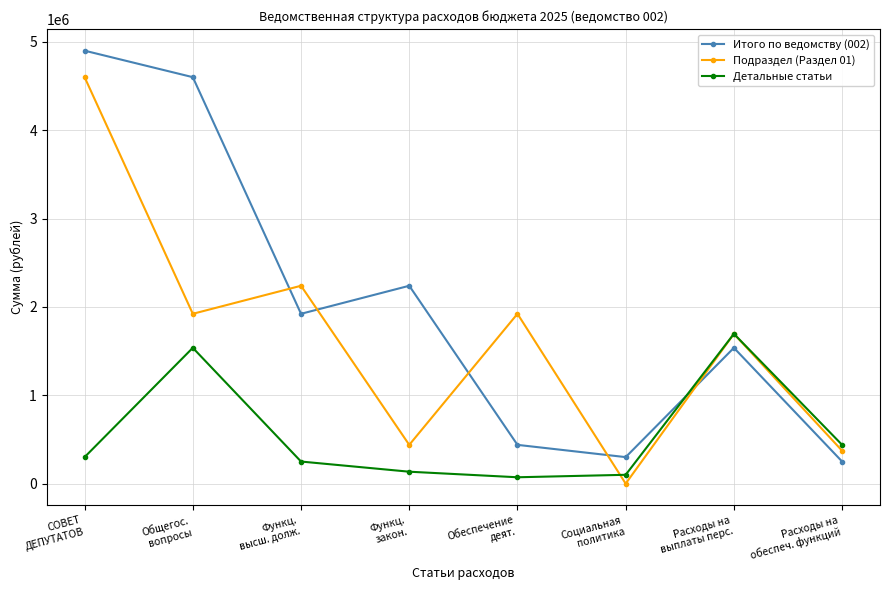

What is the difference between the second highest and second lowest values in the Подраздел (Раздел 01) series?

1867400.0